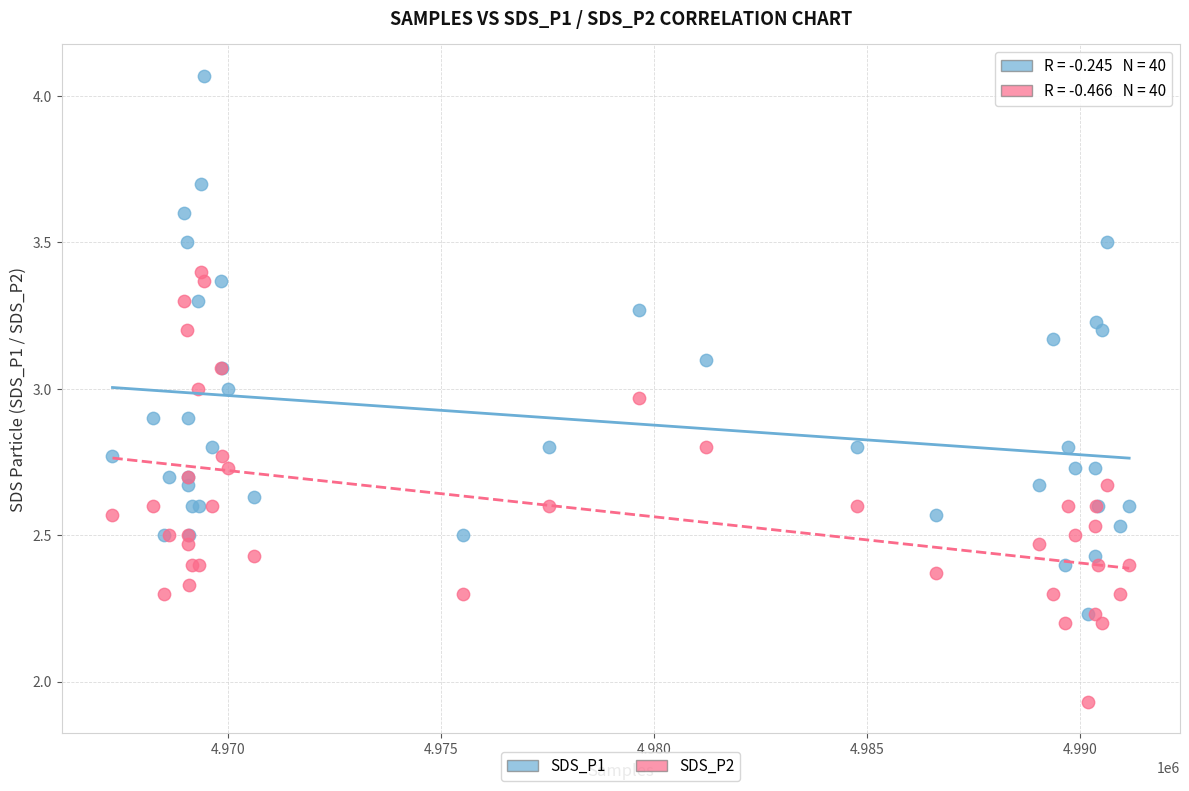

What are all the series names shown in the legend?

SDS_P1, SDS_P2